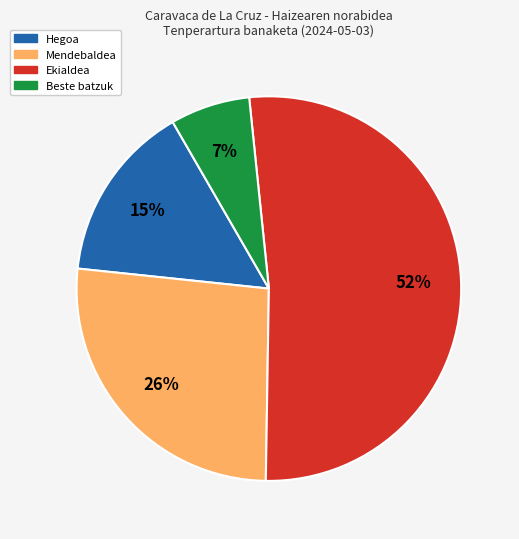

Does any single category account for the majority?

Yes